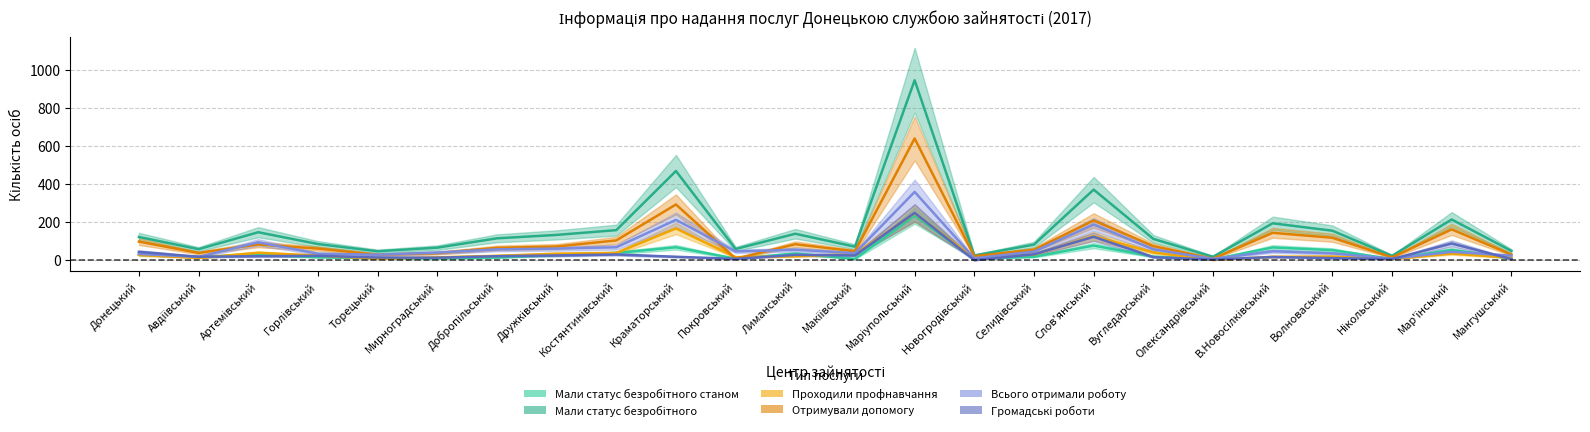

Which series has the largest total across all categories?

Мали статус безробітного